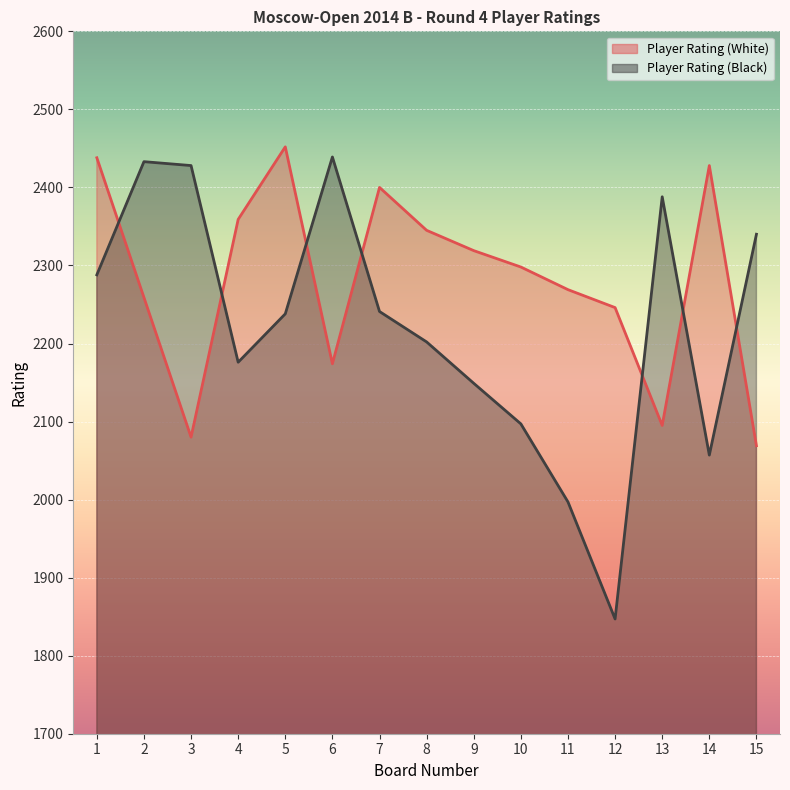

How many times do Player Rating (Black) and Player Rating (White) cross each other?

7